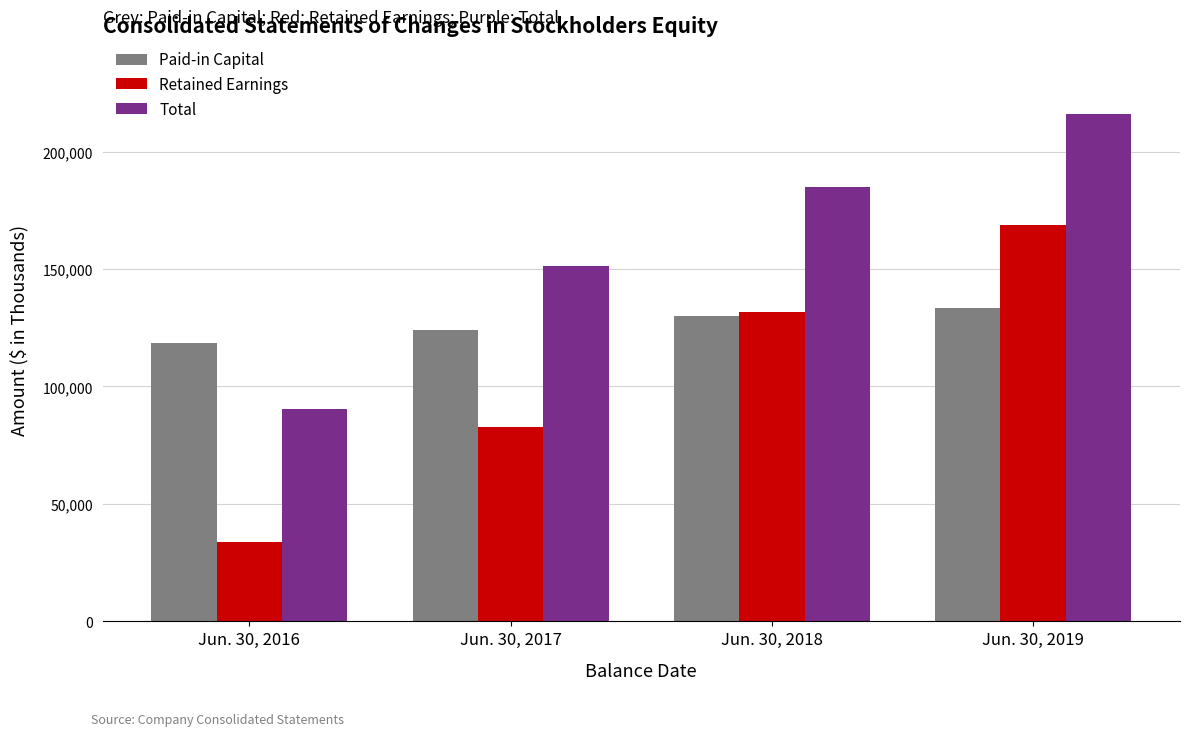

List the series in order of their peak value, lowest first.

Paid-in Capital, Retained Earnings, Total